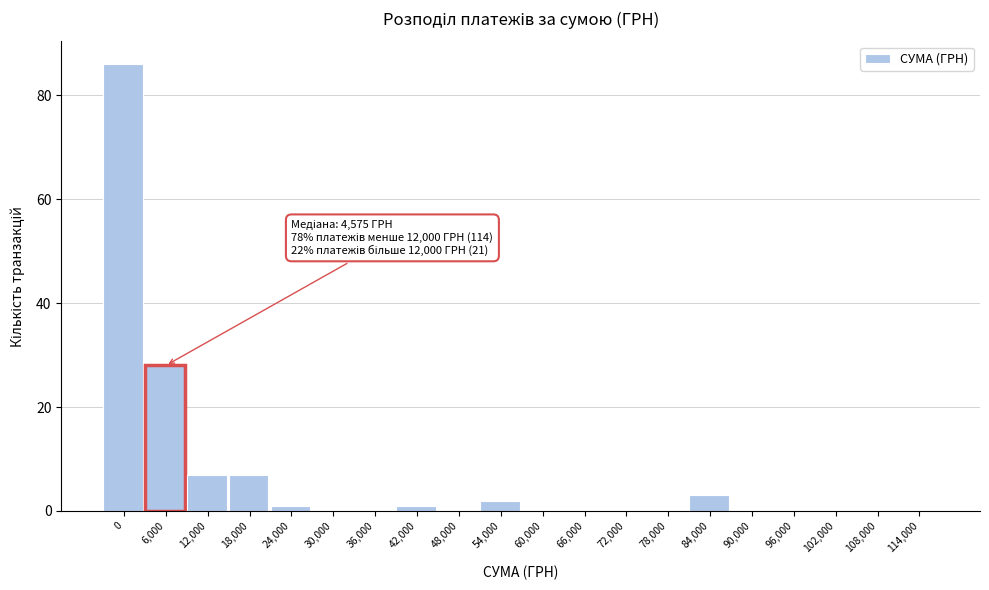

Reading left to right, extract all data points from this chart.

0=86	6,000=28	12,000=7	18,000=7	24,000=1	30,000=0	36,000=0	42,000=1	48,000=0	54,000=2	60,000=0	66,000=0	72,000=0	78,000=0	84,000=3	90,000=0	96,000=0	102,000=0	108,000=0	114,000=0